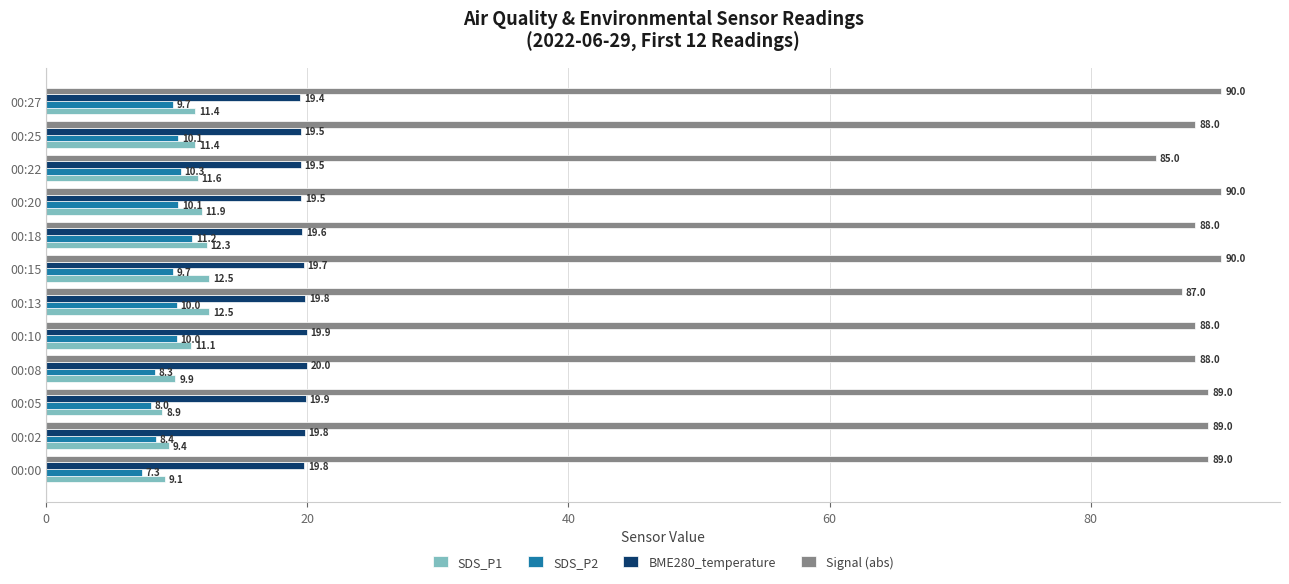

Which series has the largest range (max minus min)?

Signal (abs)